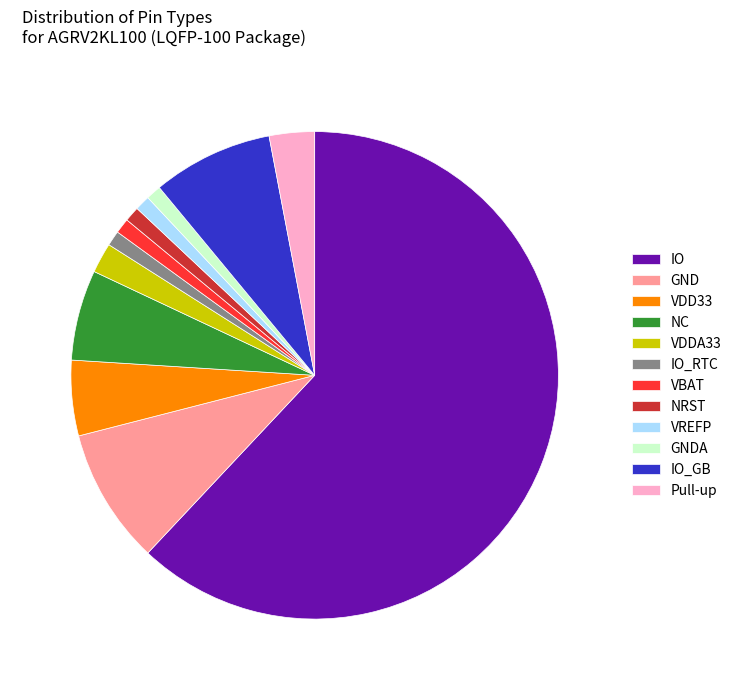

Is the sum of VBAT and VDDA33 greater than half?

No